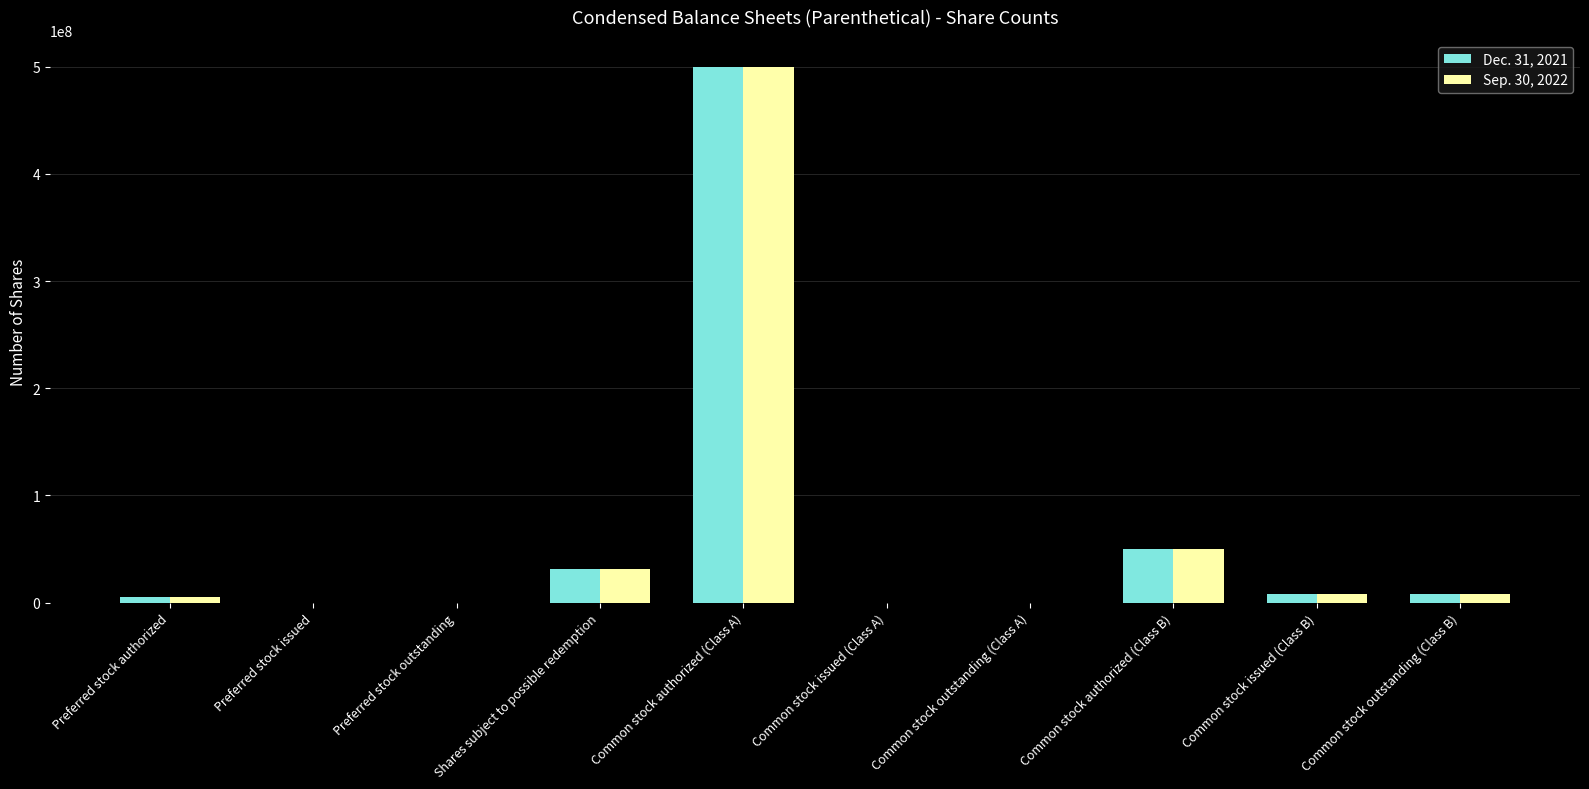

The Sep. 30, 2022 series shows 0 at Preferred stock outstanding. True or false?

True